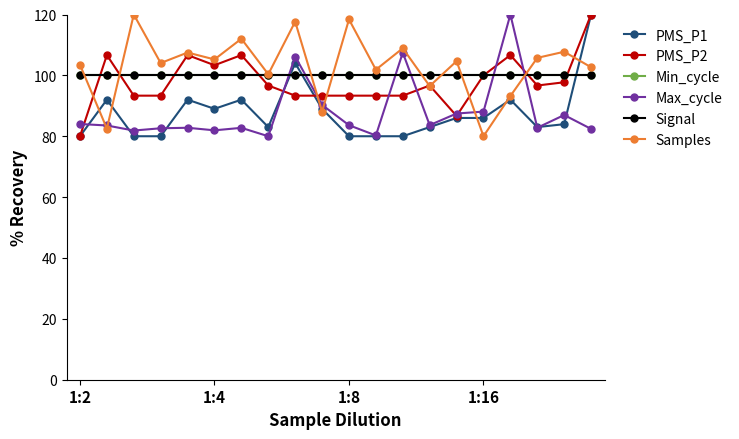

At which label does PMS_P2 first exceed 96?

1:4